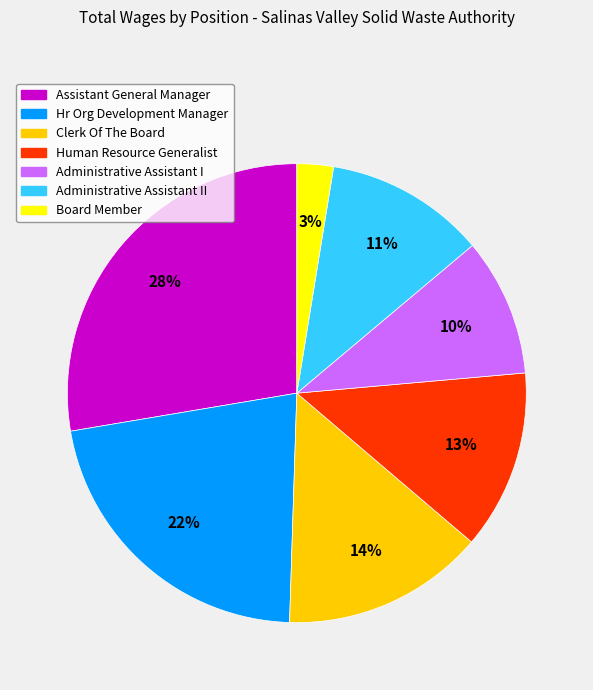

To the nearest percent, what is the difference between the largest and smallest slice percentages?

25%